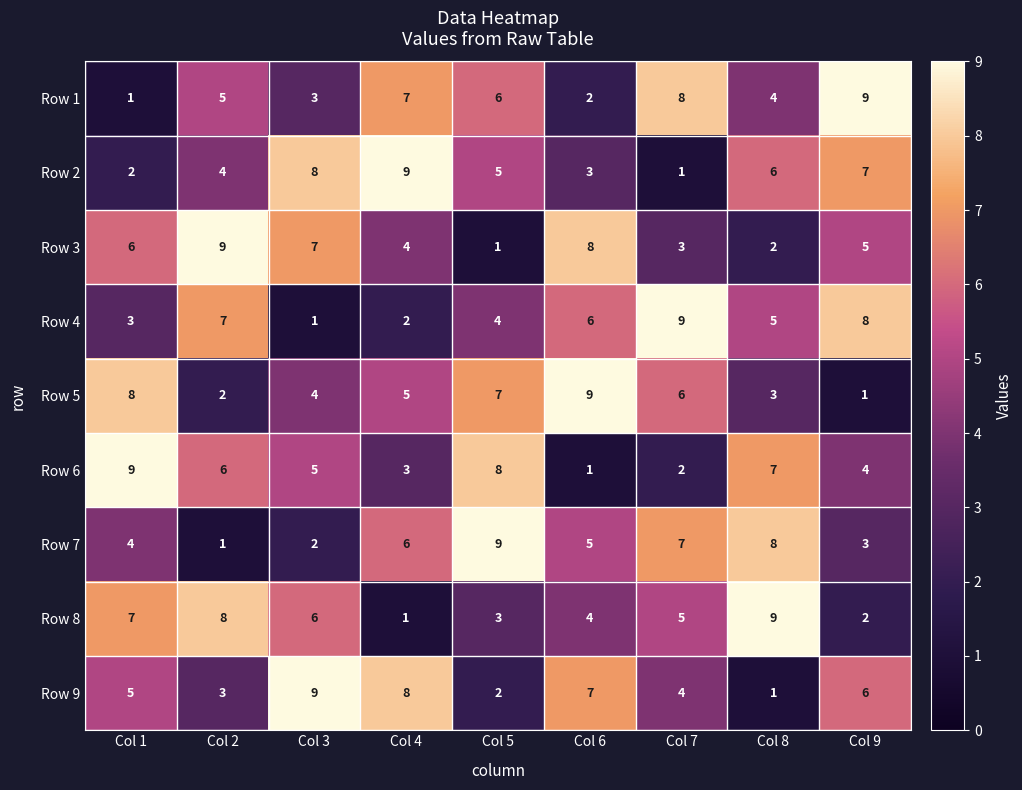

At which label does Row 7 reach its peak?

Col 5